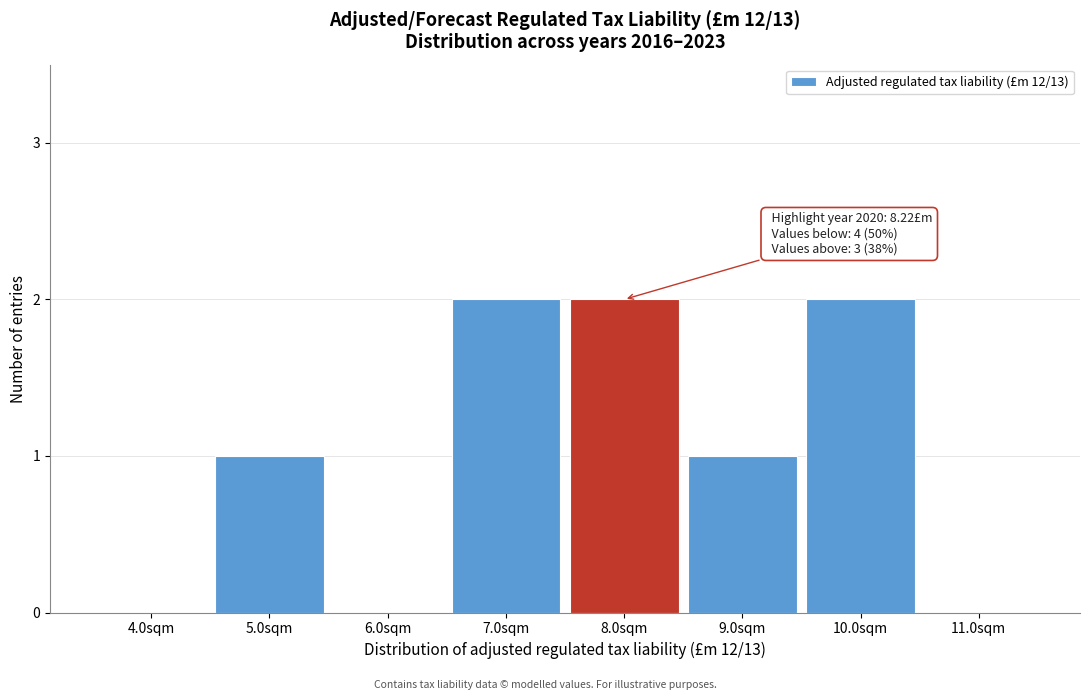

Reading right to left, what are all the values shown in this chart?

11.0sqm=0	10.0sqm=2	9.0sqm=1	8.0sqm=2	7.0sqm=2	6.0sqm=0	5.0sqm=1	4.0sqm=0